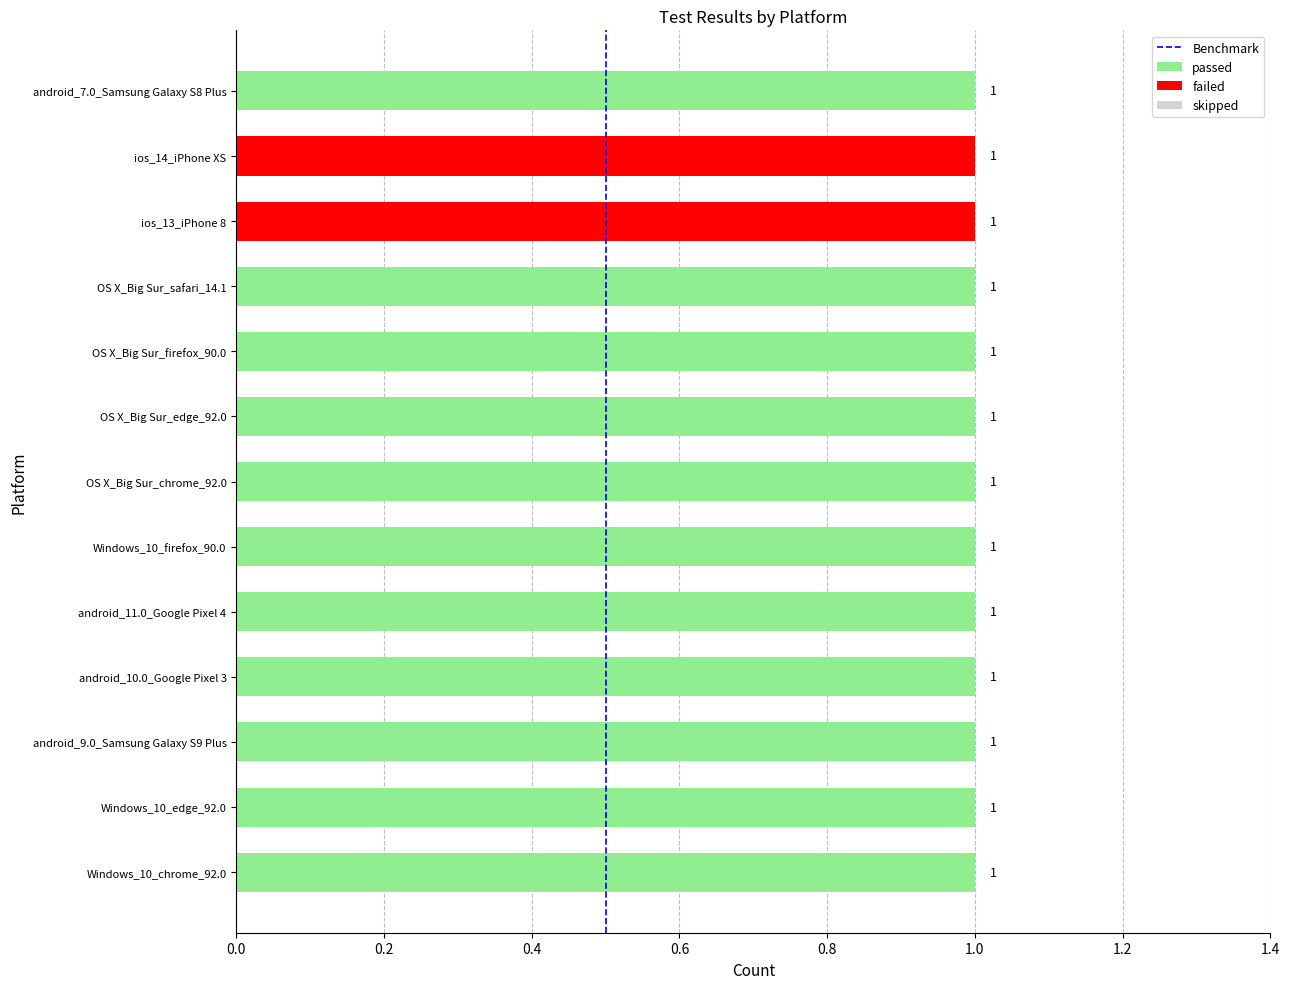

Does the chart contain stacked bars?

No